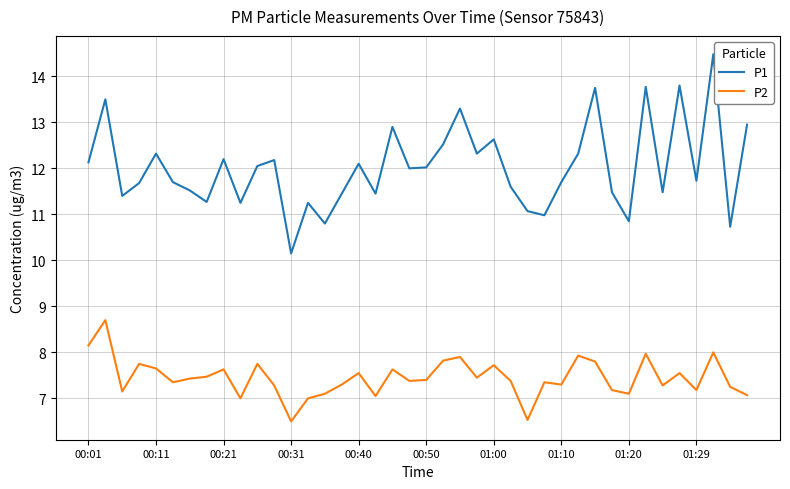

True or false: P2 and P1 cross at least once.

False